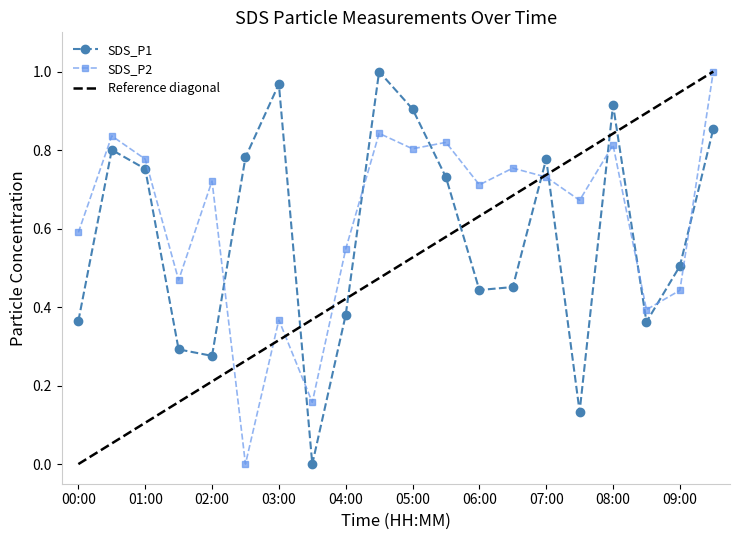

At which category does SDS_P1 reach its first local valley?

02:00